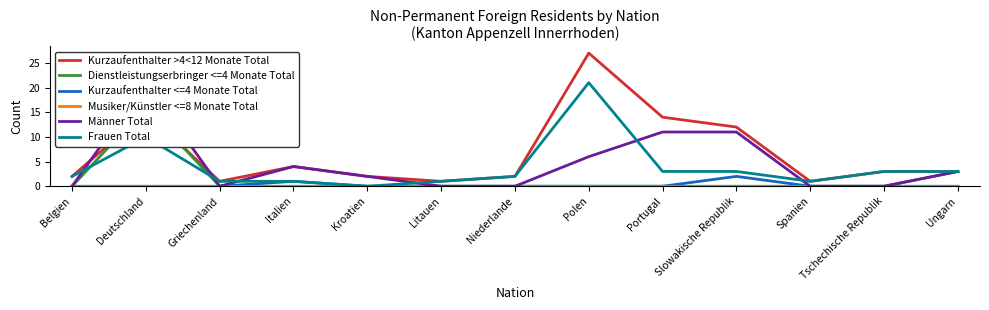

What is the average value of the Frauen Total series?

4